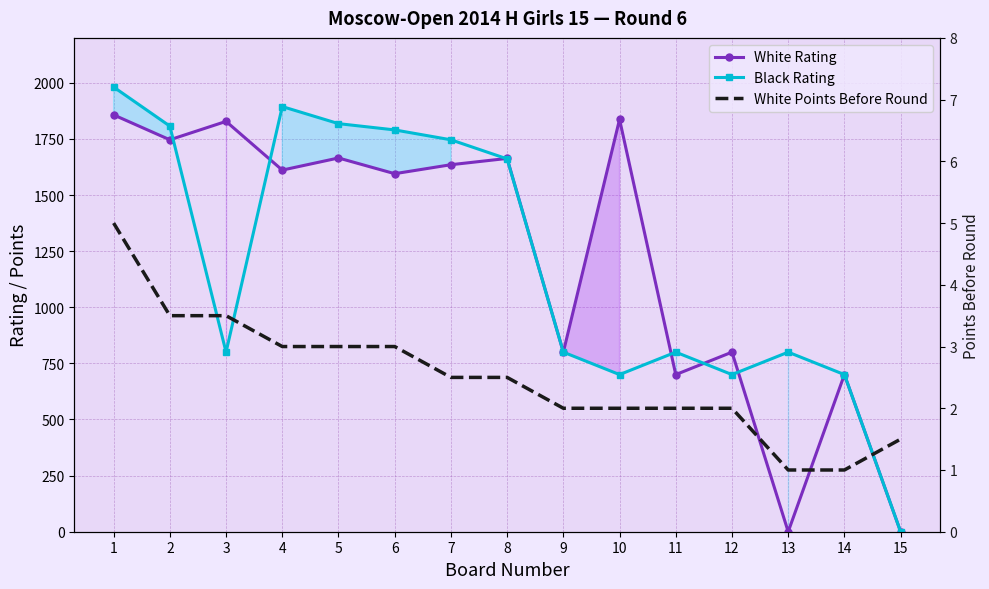

Which category has the highest value across all series?

1